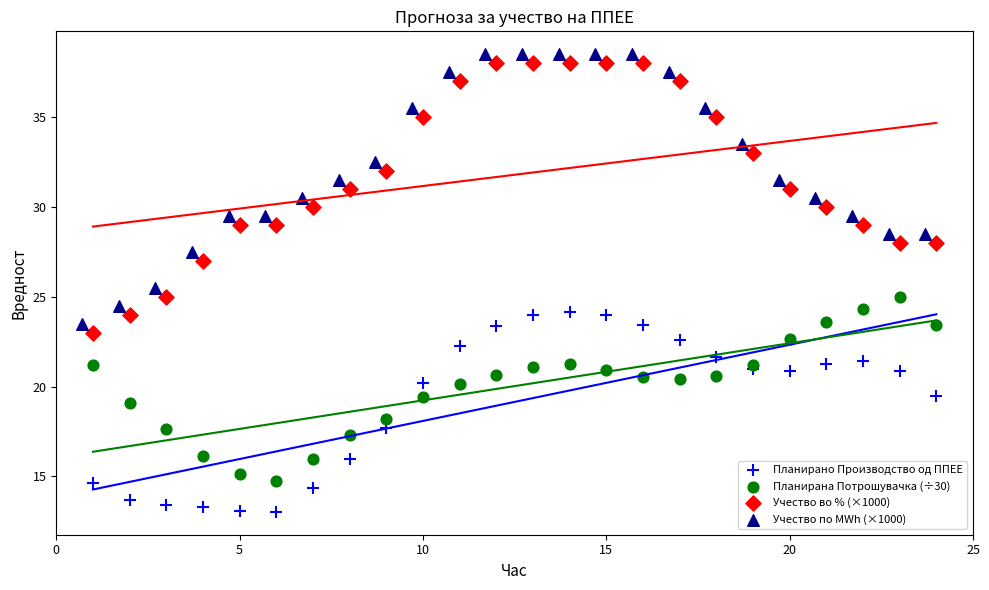

Which series reaches the maximum Y coordinate?

Учество по MWh (×1000)